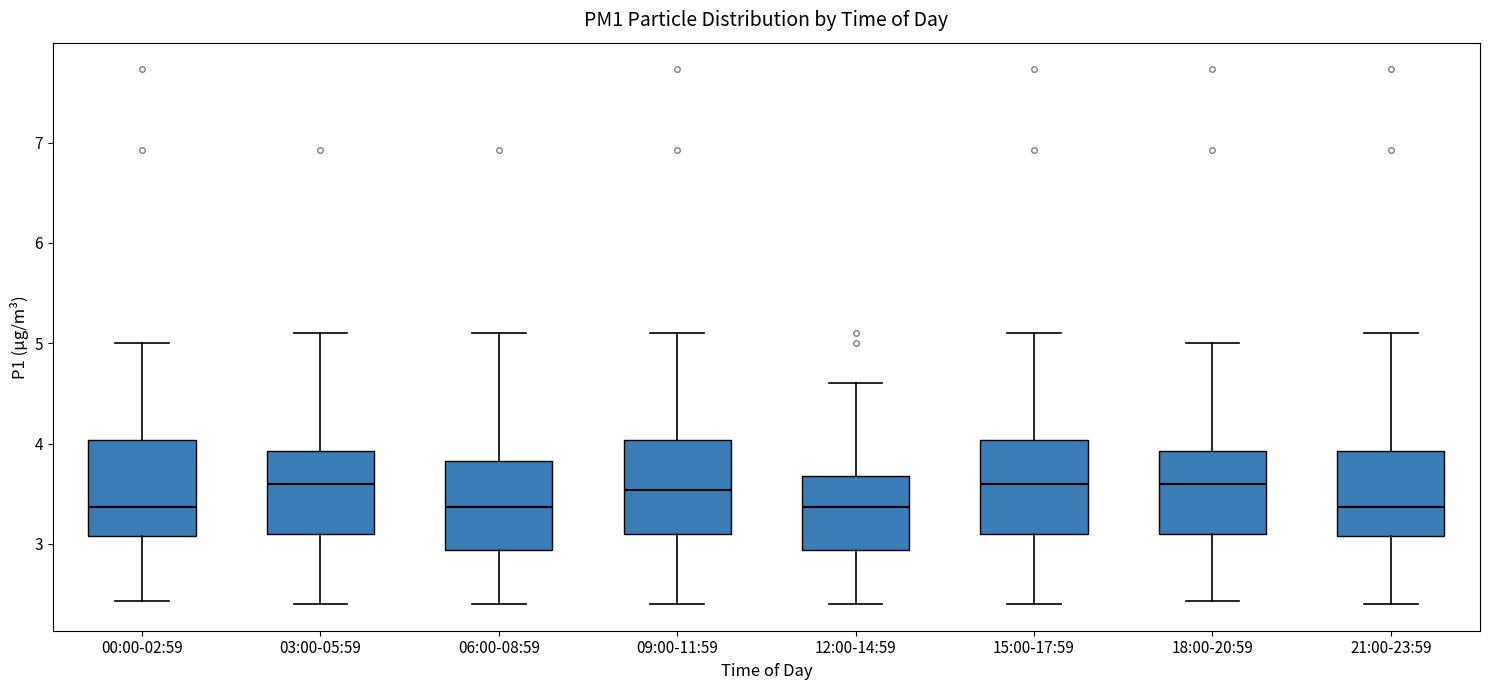

Reading left to right, transcribe this box plot: for each box, give where its median line is, the range the box spans, and where its two whiskers end, as read against the y-axis. The values are not printed on the chart, so give them approximately, as read against the axis.

00:00-02:59: median 3.4, box 3.1 to 4.0, whiskers 2.4 to 5.0
03:00-05:59: median 3.6, box 3.1 to 3.9, whiskers 2.4 to 5.1
06:00-08:59: median 3.4, box 2.9 to 3.8, whiskers 2.4 to 5.1
09:00-11:59: median 3.5, box 3.1 to 4.0, whiskers 2.4 to 5.1
12:00-14:59: median 3.4, box 2.9 to 3.7, whiskers 2.4 to 4.6
15:00-17:59: median 3.6, box 3.1 to 4.0, whiskers 2.4 to 5.1
18:00-20:59: median 3.6, box 3.1 to 3.9, whiskers 2.4 to 5.0
21:00-23:59: median 3.4, box 3.1 to 3.9, whiskers 2.4 to 5.1